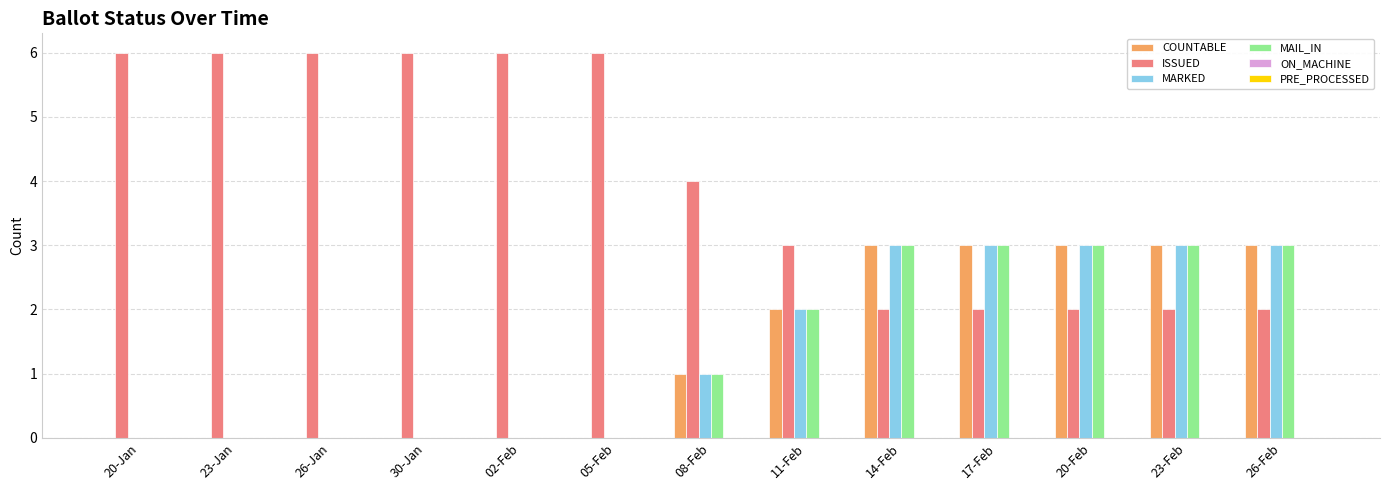

How many groups of bars are there?

13